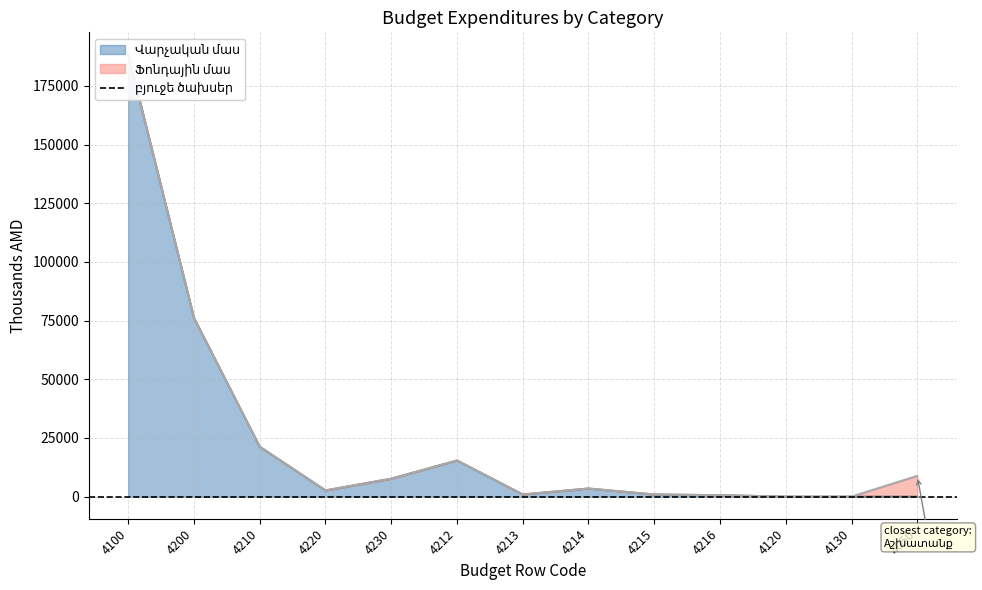

What is the change in value from 4100 to 4210?

-167177.0